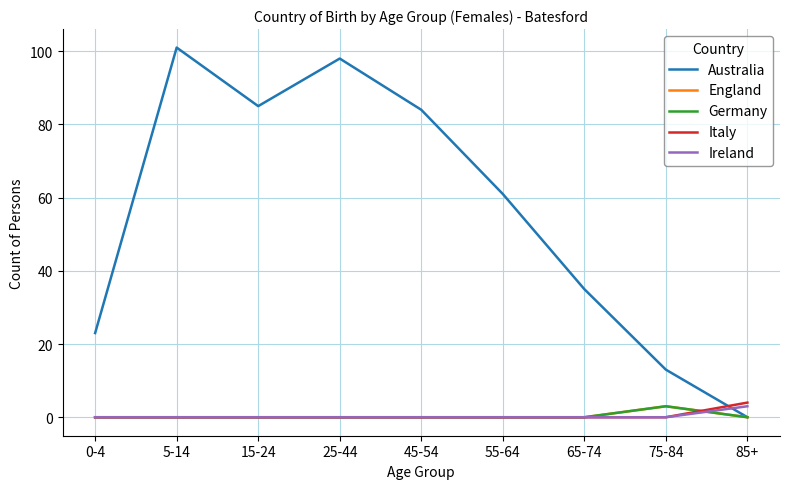

What is the total value across all series at 25-44?

98